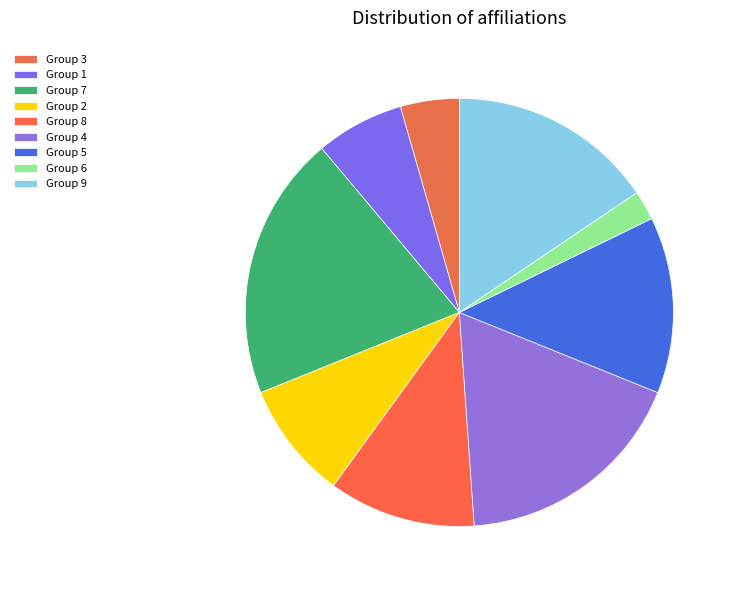

How many slices are in this pie chart?

9